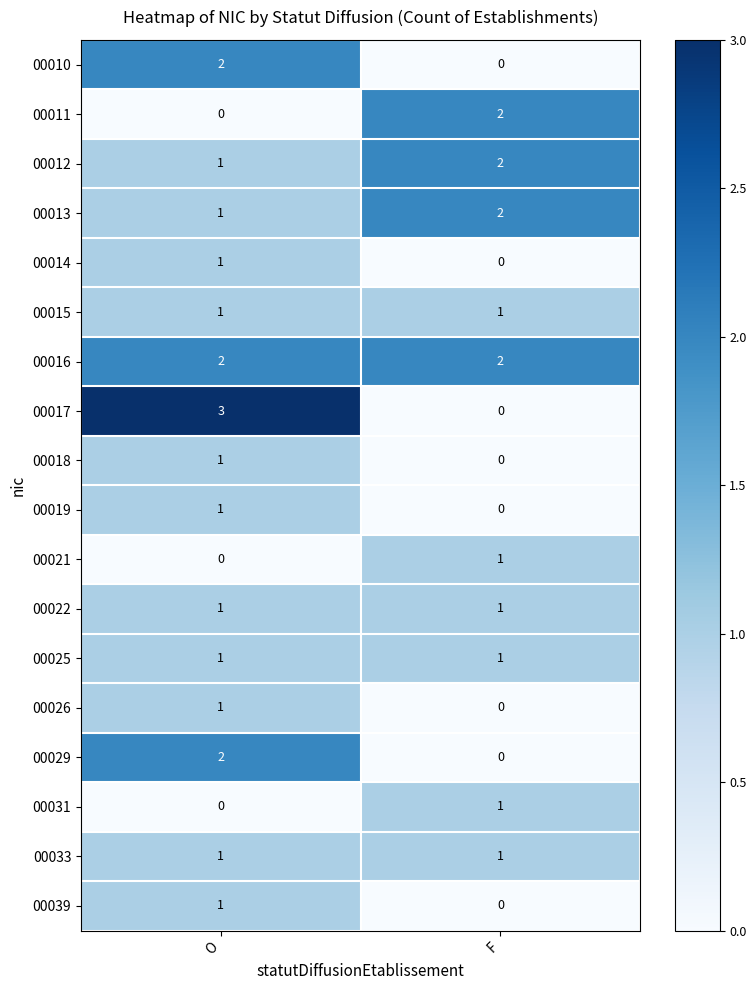

What is the maximum value shown in the chart?

3